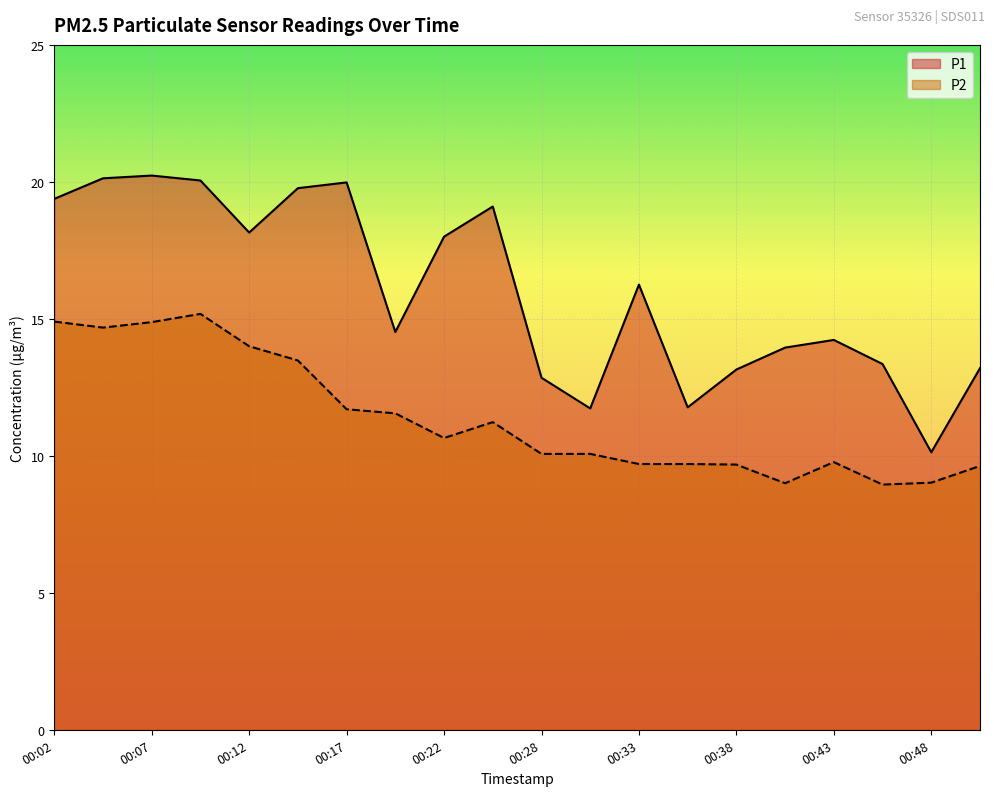

Is the value of P1 at 00:07 greater than the value of P2 at 00:04?

Yes